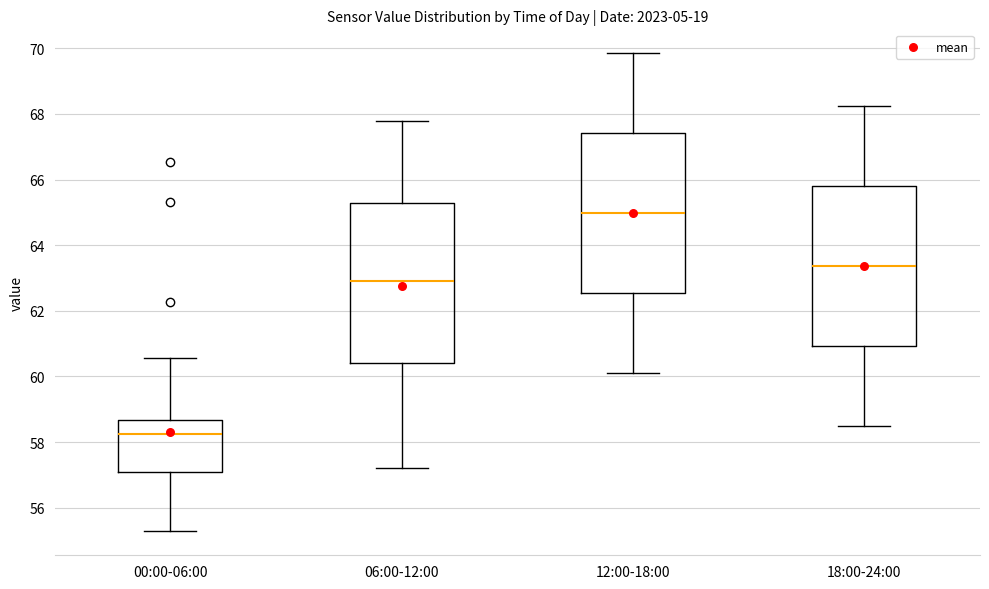

Reading left to right, transcribe this box plot: for each box, give where its median line is, the range the box spans, and where its two whiskers end, as read against the y-axis. The values are not printed on the chart, so give them approximately, as read against the axis.

00:00-06:00: median 58.2, box 57.0 to 58.6, whiskers 55.2 to 60.6
06:00-12:00: median 63.0, box 60.4 to 65.2, whiskers 57.2 to 67.8
12:00-18:00: median 65.0, box 62.6 to 67.4, whiskers 60.2 to 69.8
18:00-24:00: median 63.4, box 61.0 to 65.8, whiskers 58.6 to 68.2